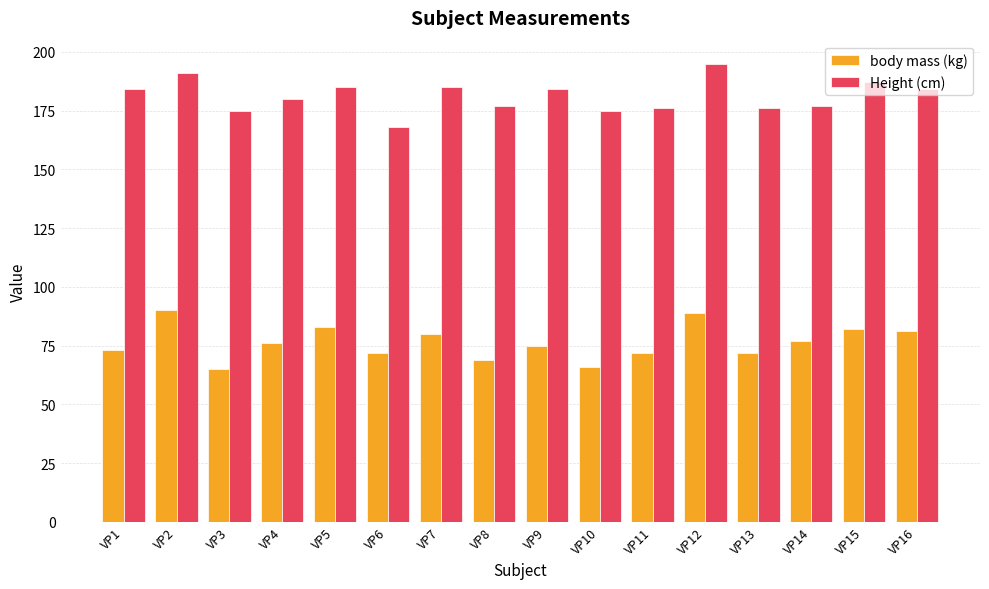

What is the value of the Height (cm) bar at the 13th from the left?

176